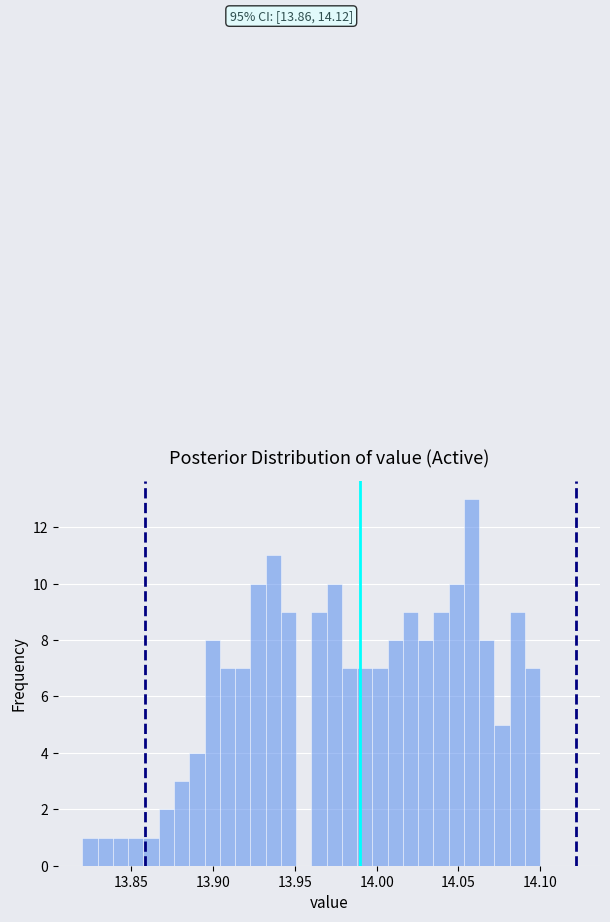

Around what value on the x-axis is the tallest bar? Give the approximate position of its centre, as read against the axis.

14.060